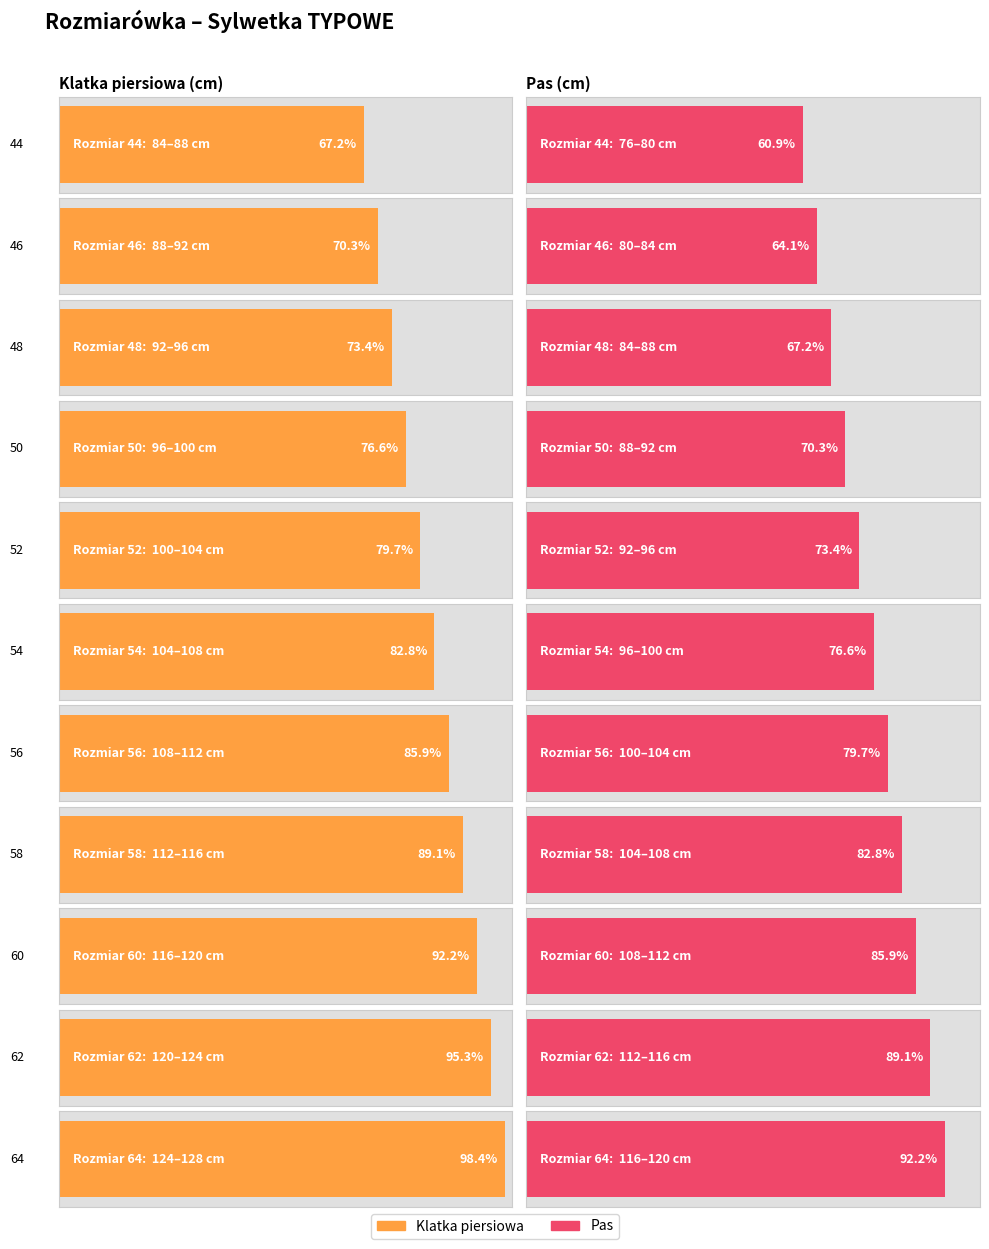

Which has a higher value, 48 or 50?

50